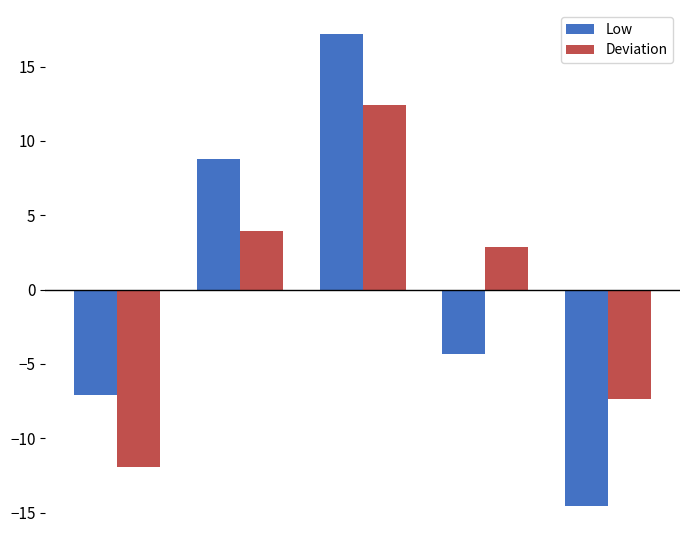

Rank the series by their maximum value, from lowest to highest.

Deviation, Low